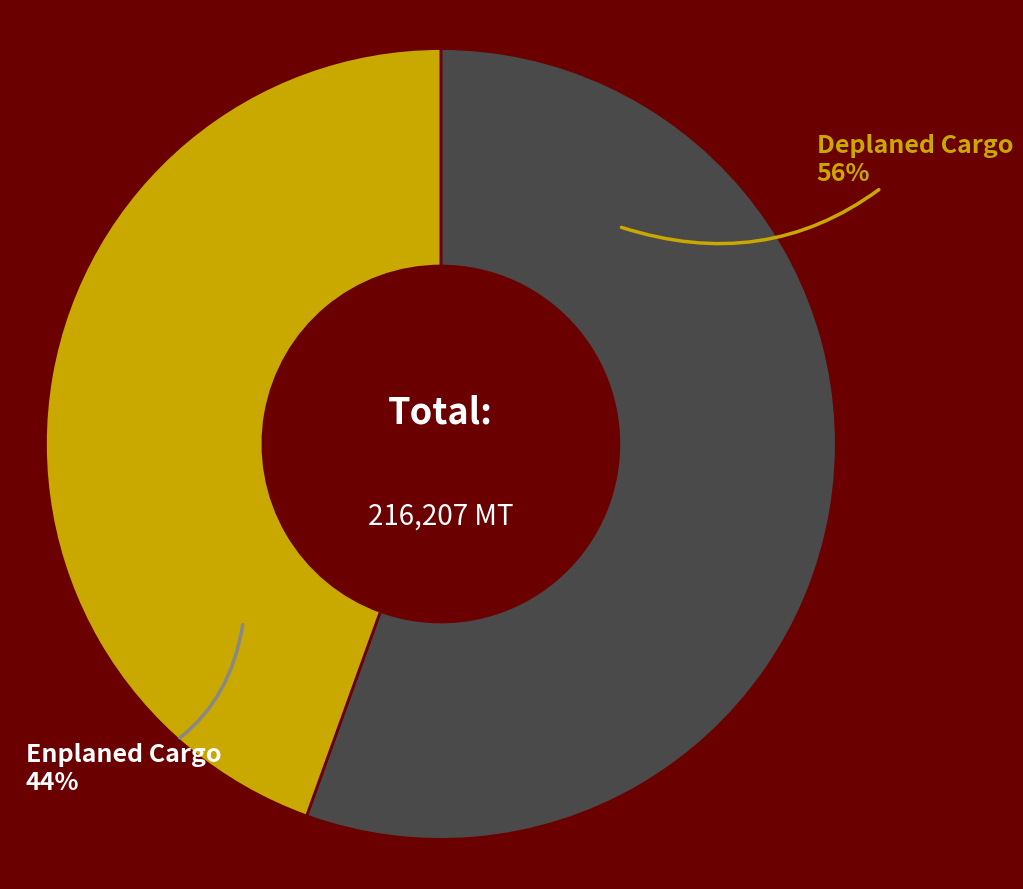

Which category has the smallest portion of the pie?

Enplaned Cargo